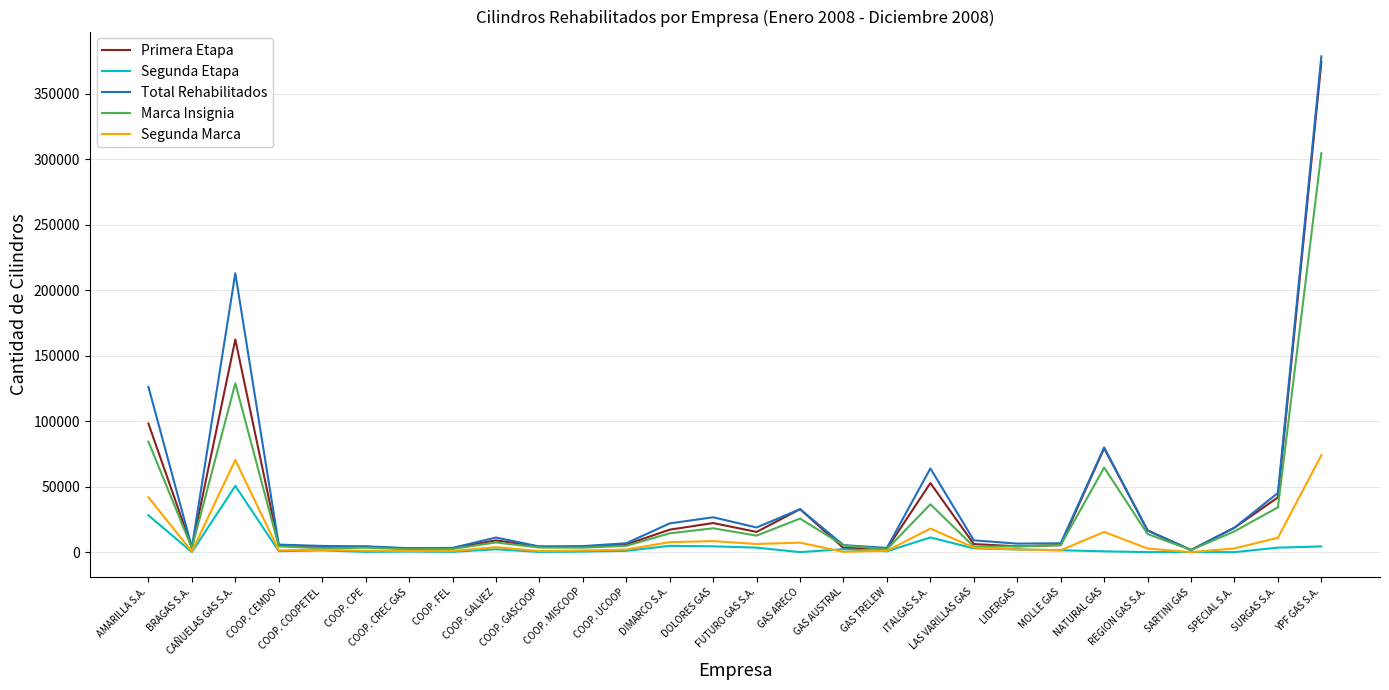

What position from the right is COOP. GASCOOP?

19